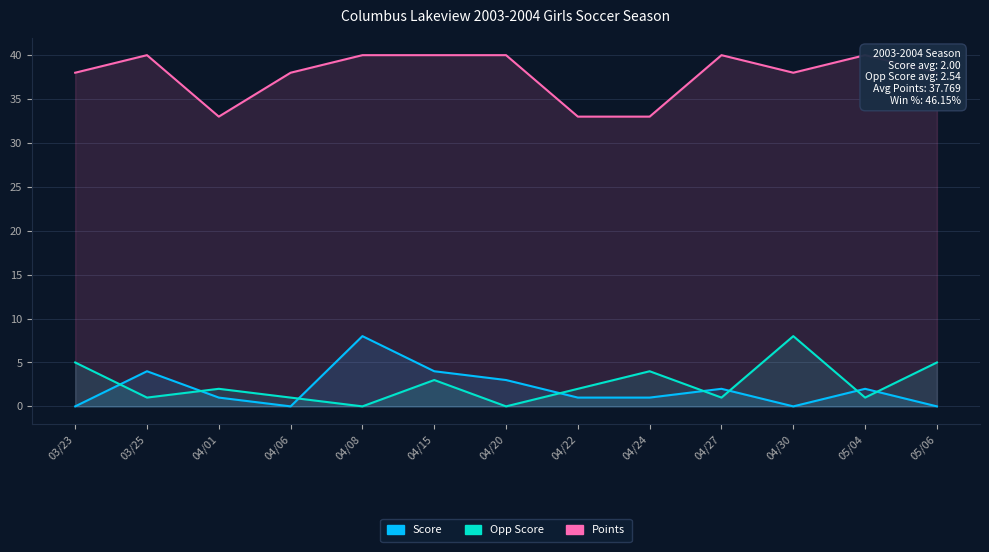

Does the chart display data point markers on the line(s)?

No